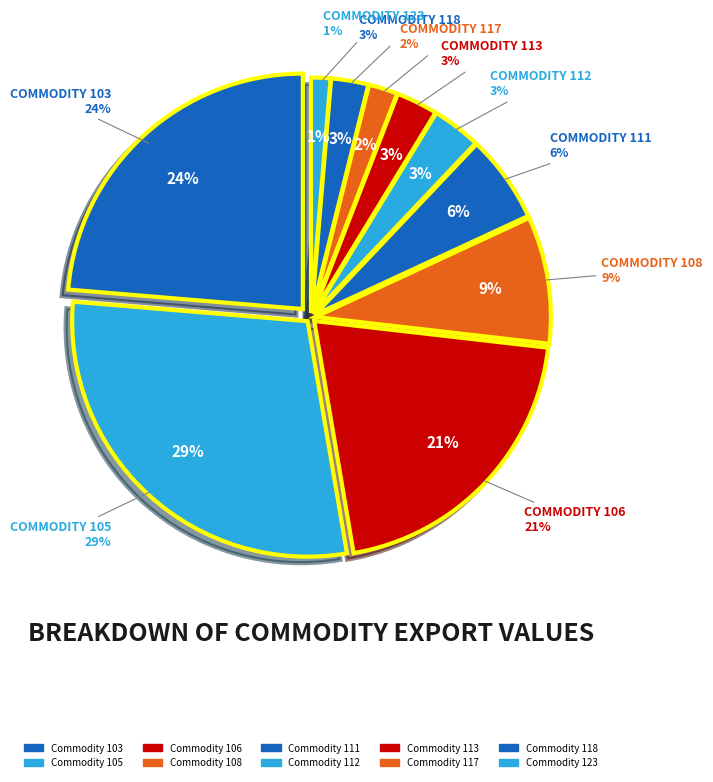

The 106 slice represents 30% of the pie. True or false?

False